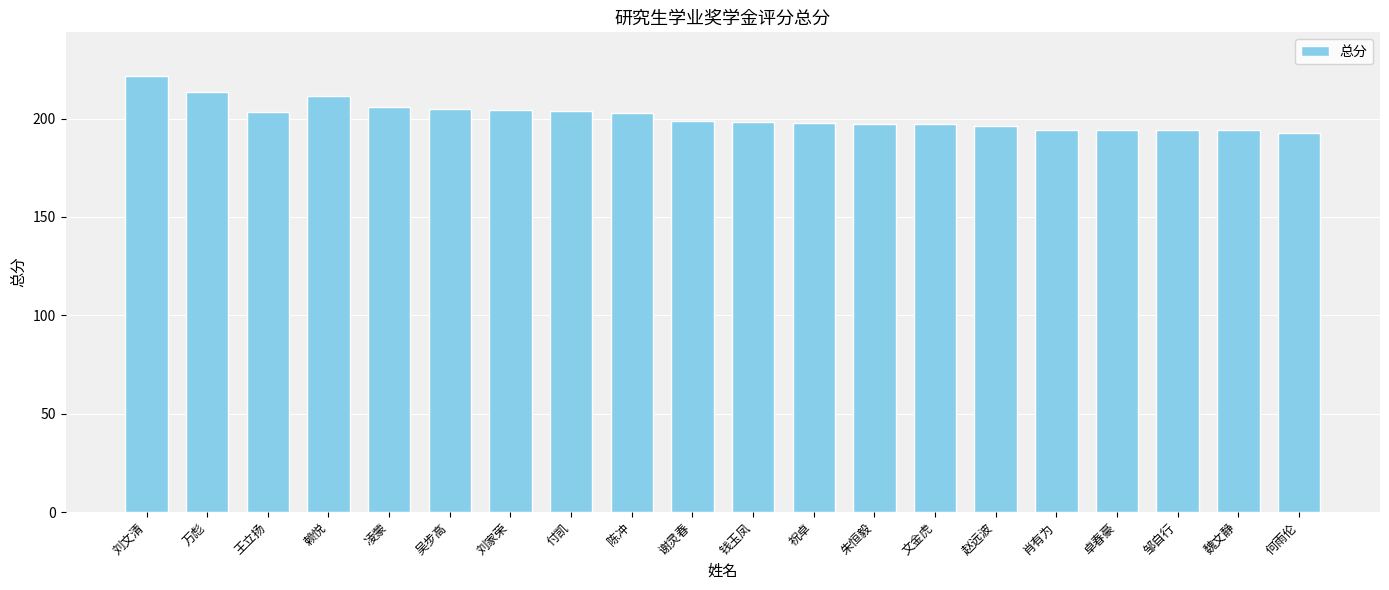

What position from the right is 谢灵春?

11